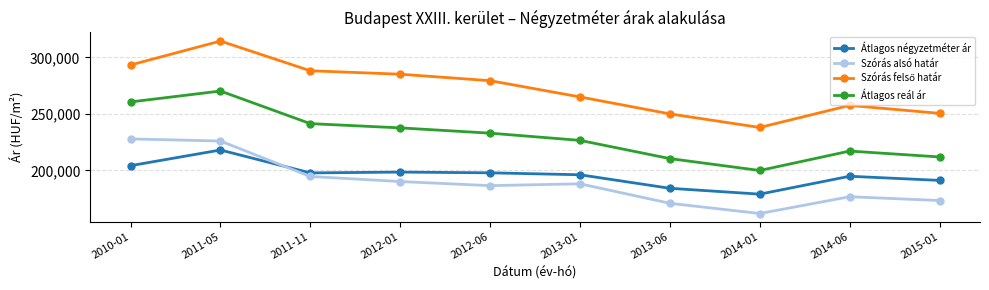

How many interior local peaks does the Átlagos reál ár series have?

2